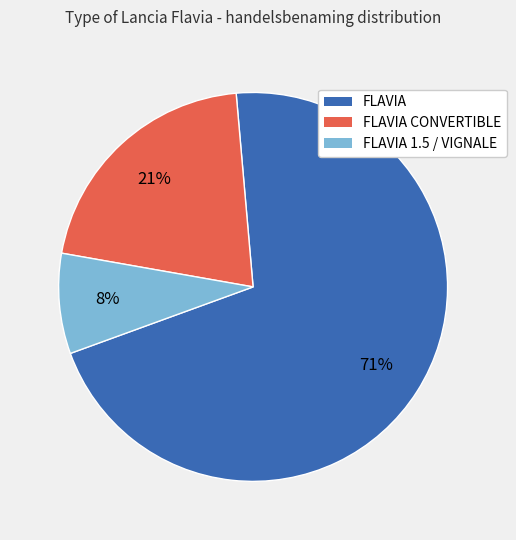

Does any single category account for the majority?

Yes